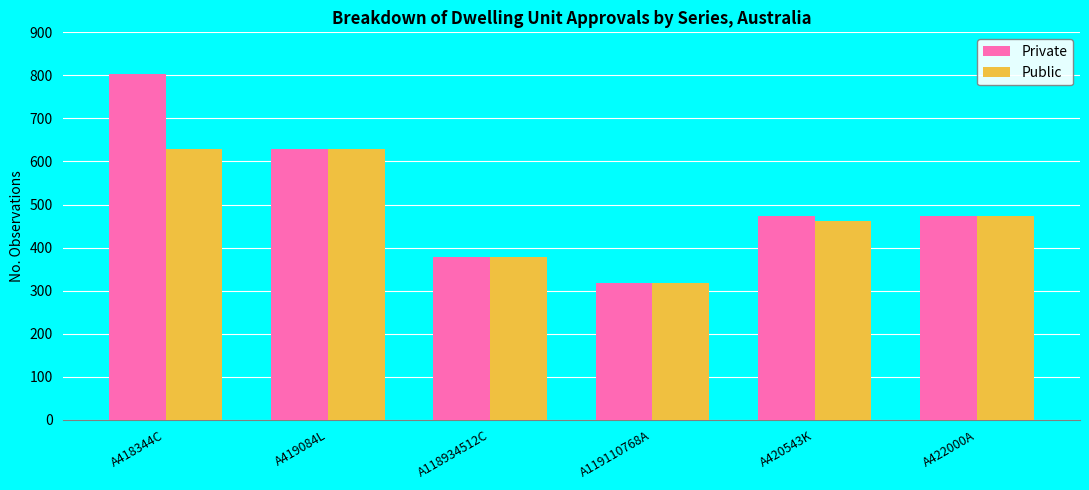

What is the maximum value for Private?

804